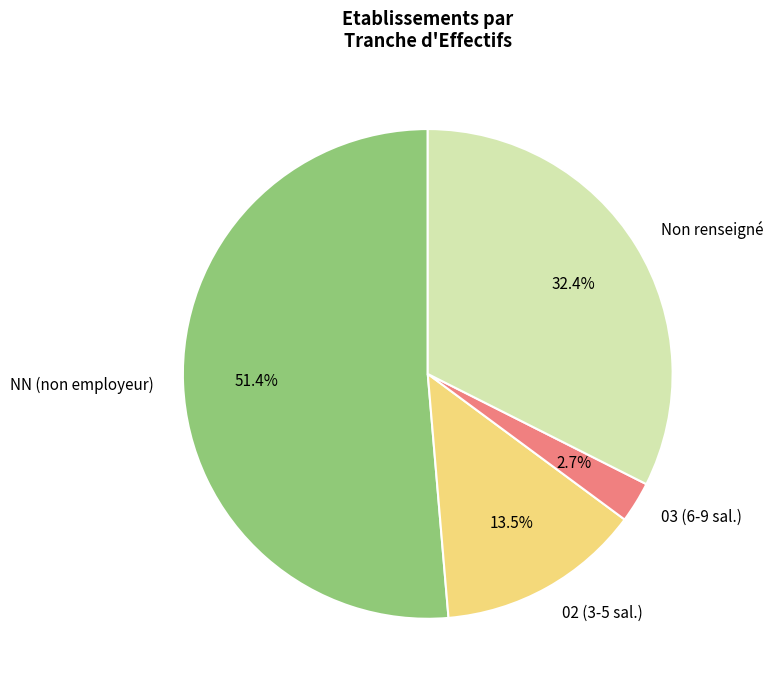

What percentage do 02 (3-5 sal.) and 03 (6-9 sal.) together represent?

16.2%